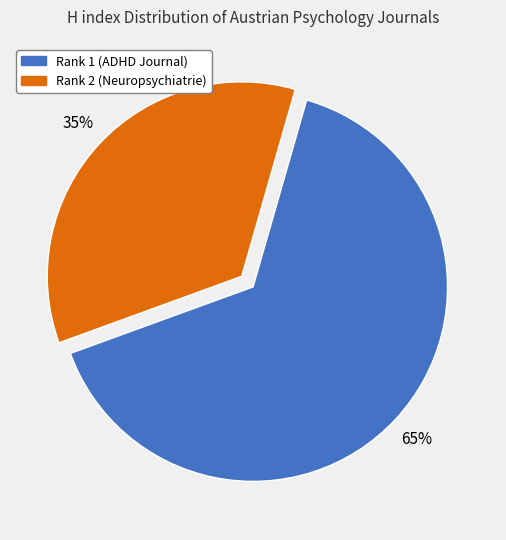

The Rank 2 (Neuropsychiatrie) slice represents 35% of the pie. True or false?

True